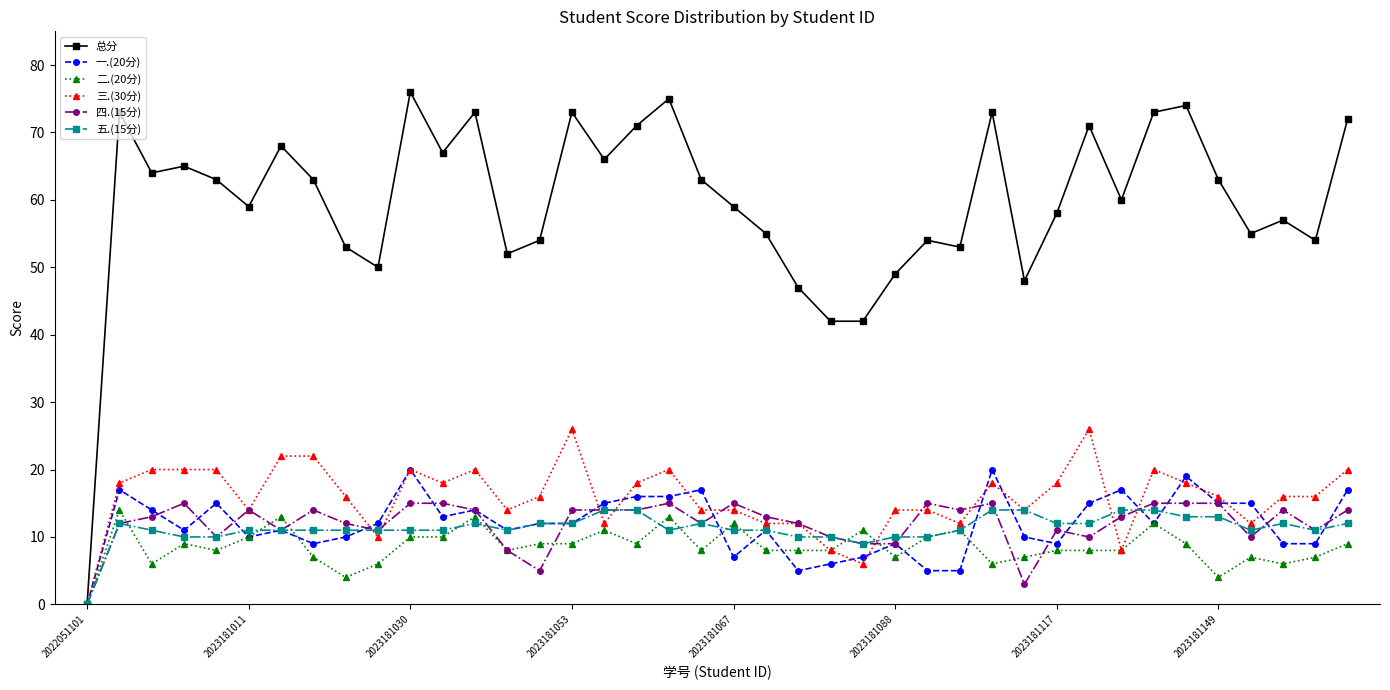

Which series has the largest total across all categories?

总分